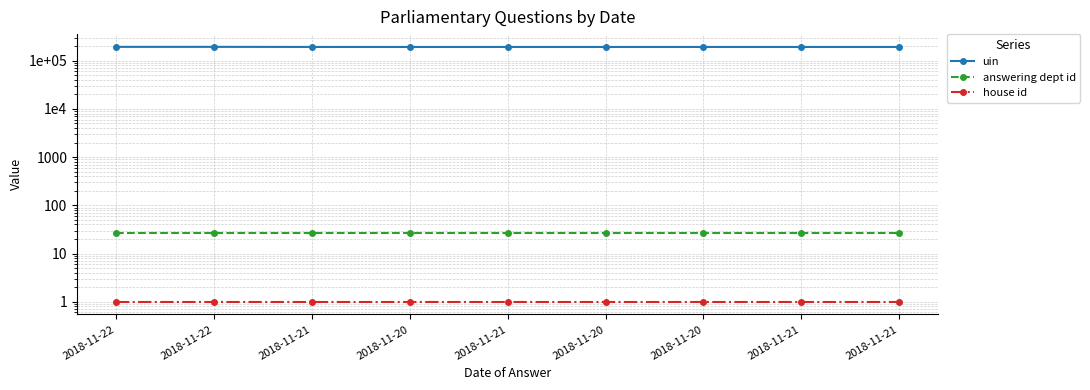

Which series changed the most between 2018-11-20 and 2018-11-20?

uin